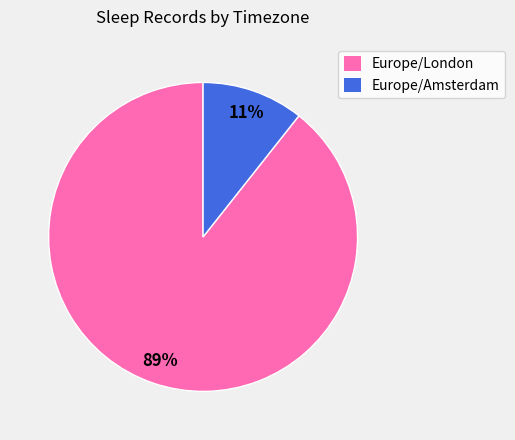

Do Europe/Amsterdam and Europe/London together represent more than half of the pie?

Yes